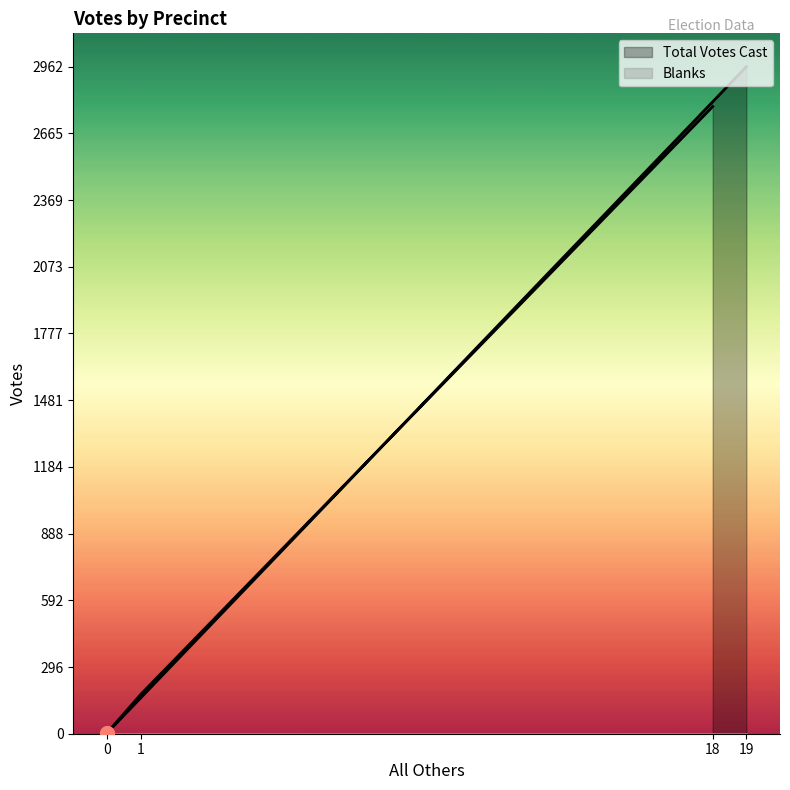

Where is Blanks nearest to the value 0?

18